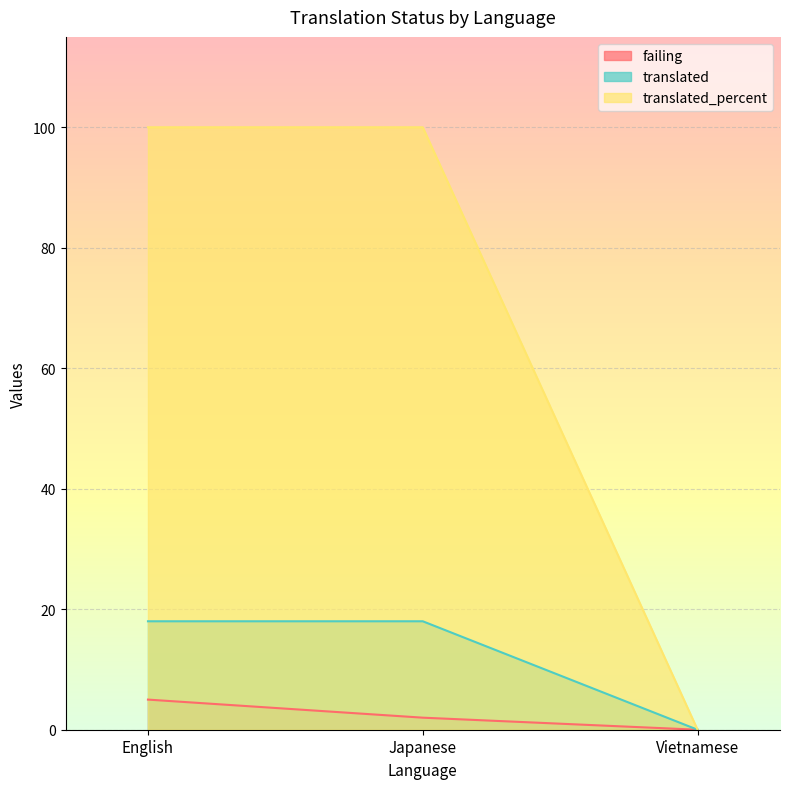

True or false: failing has a value of 7 at English.

False